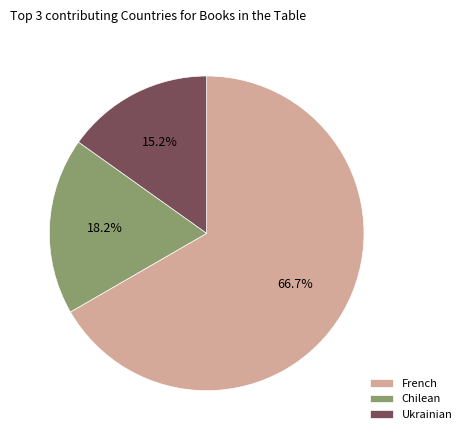

What is the total percentage of French and Ukrainian?

81.8%